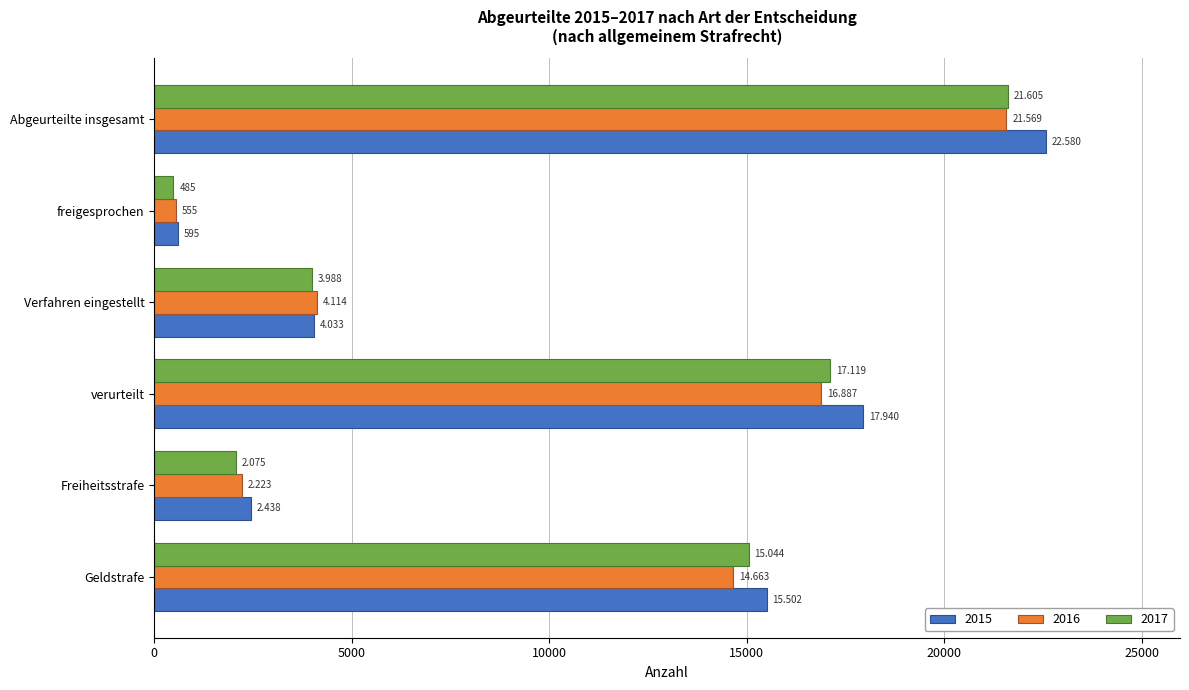

What are all the series names shown in the legend?

2015, 2016, 2017